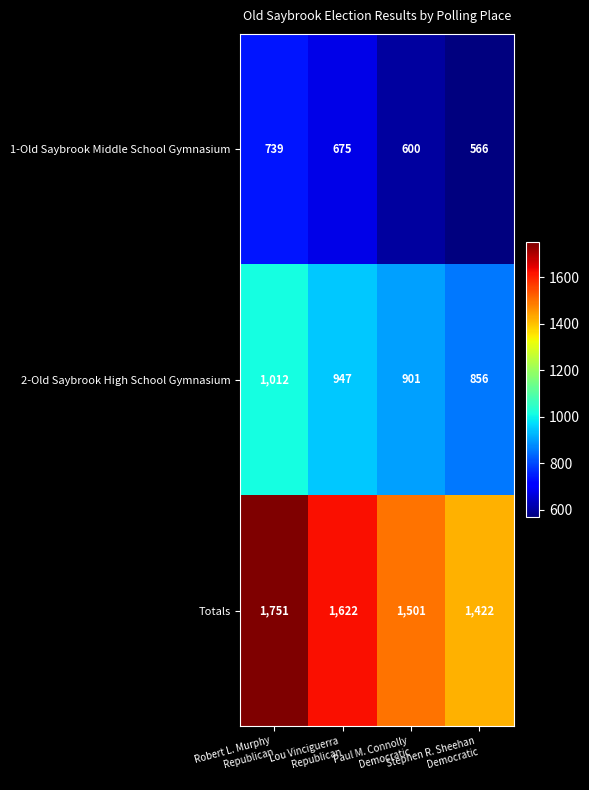

How many Totals values are between 1501 and 1751?

3